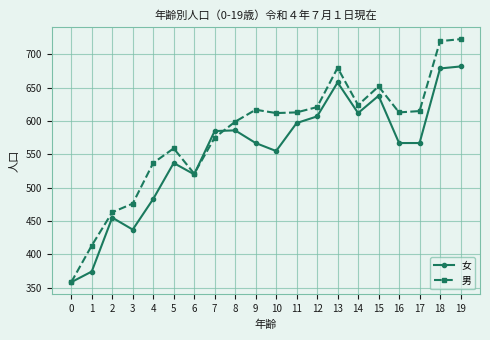

What is the value of the 男 point at the 15th from the left?

624